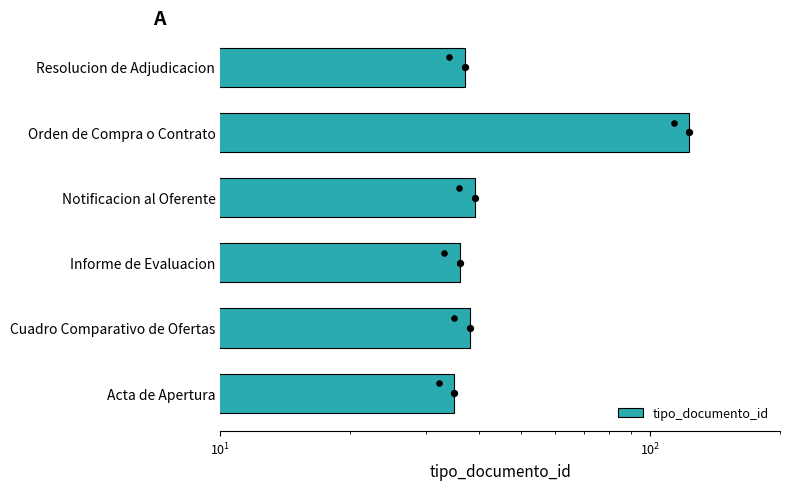

Which has a higher value, Cuadro Comparativo de Ofertas or Resolucion de Adjudicacion?

Cuadro Comparativo de Ofertas